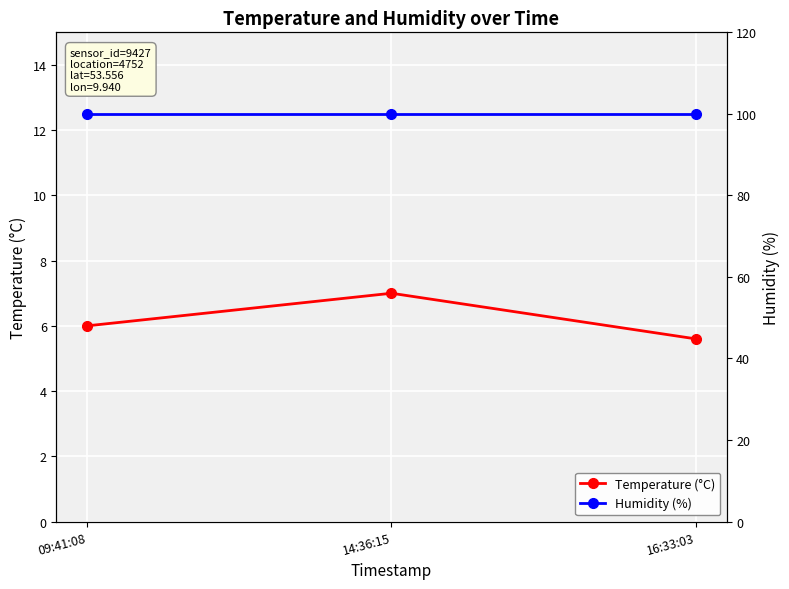

At which category does the chart reach its peak across all series?

09:41:08